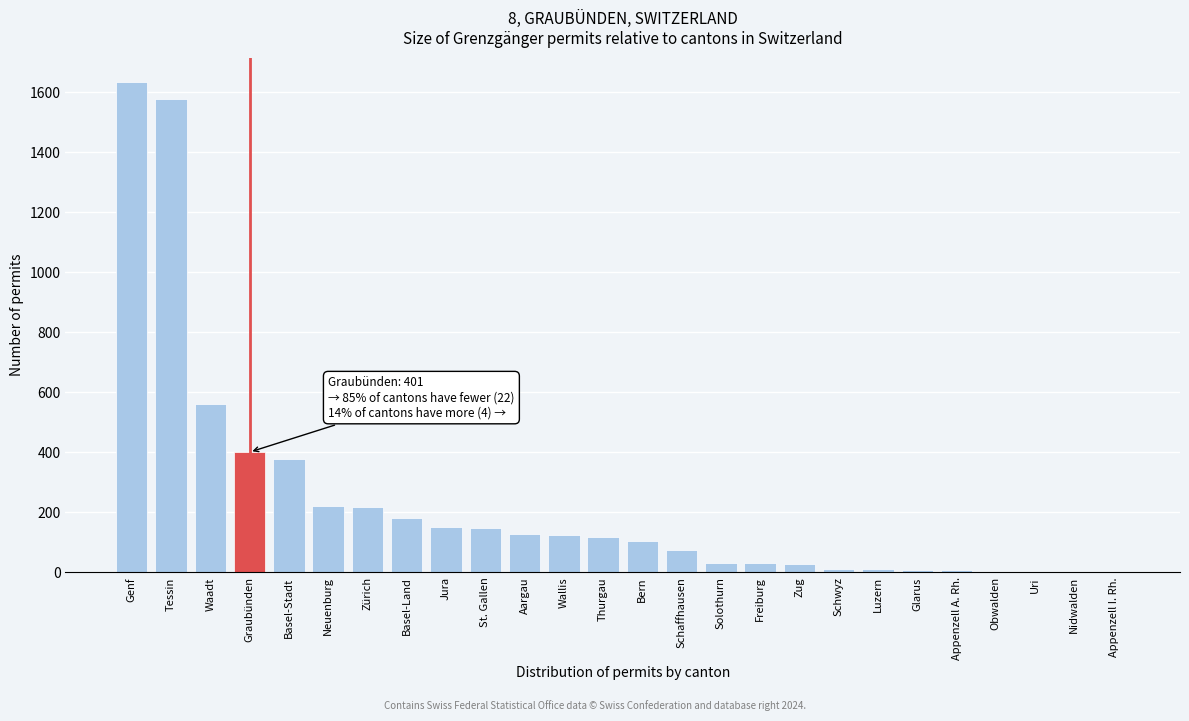

What is the greatest value displayed?

1634